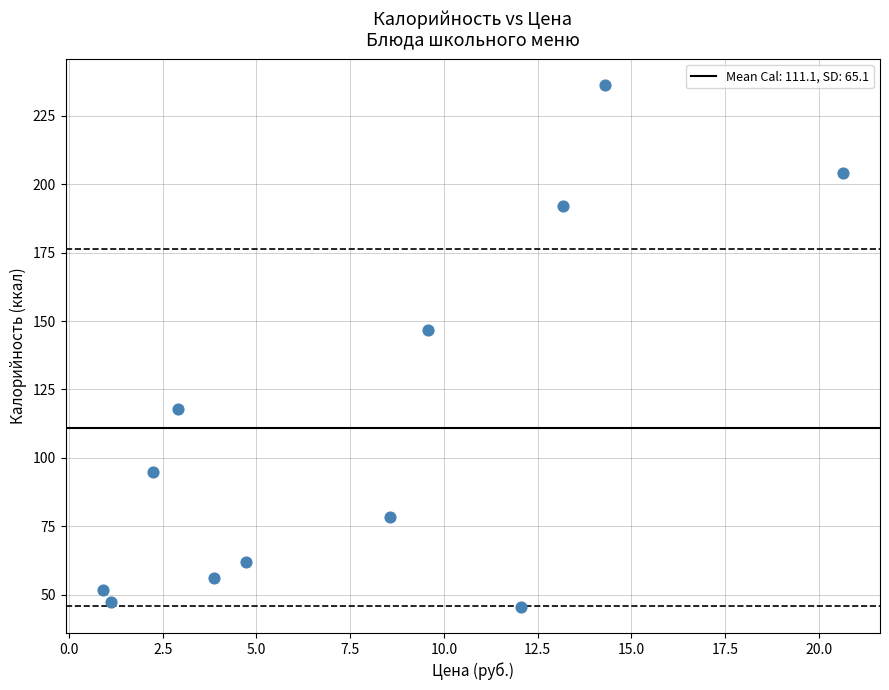

What is the range of X values (max minus min)?

19.8